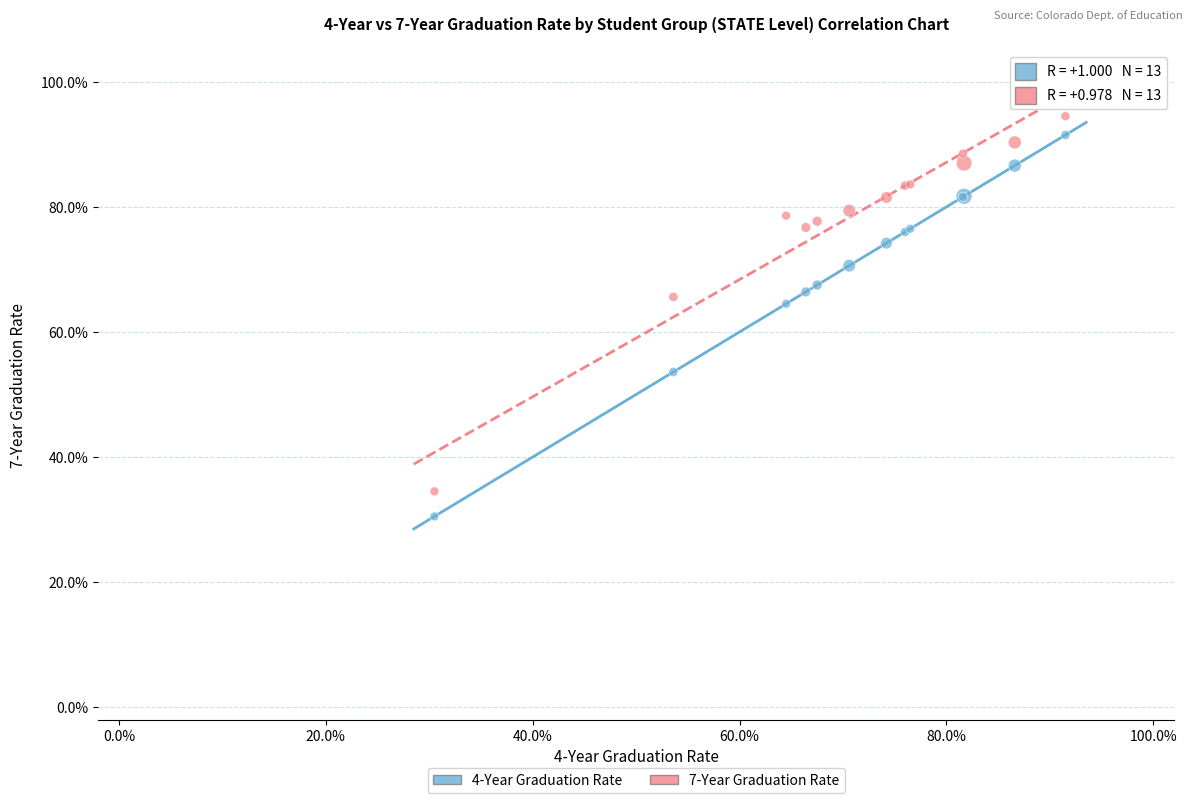

What are all the series names shown in the legend?

4-Year Graduation Rate, 7-Year Graduation Rate